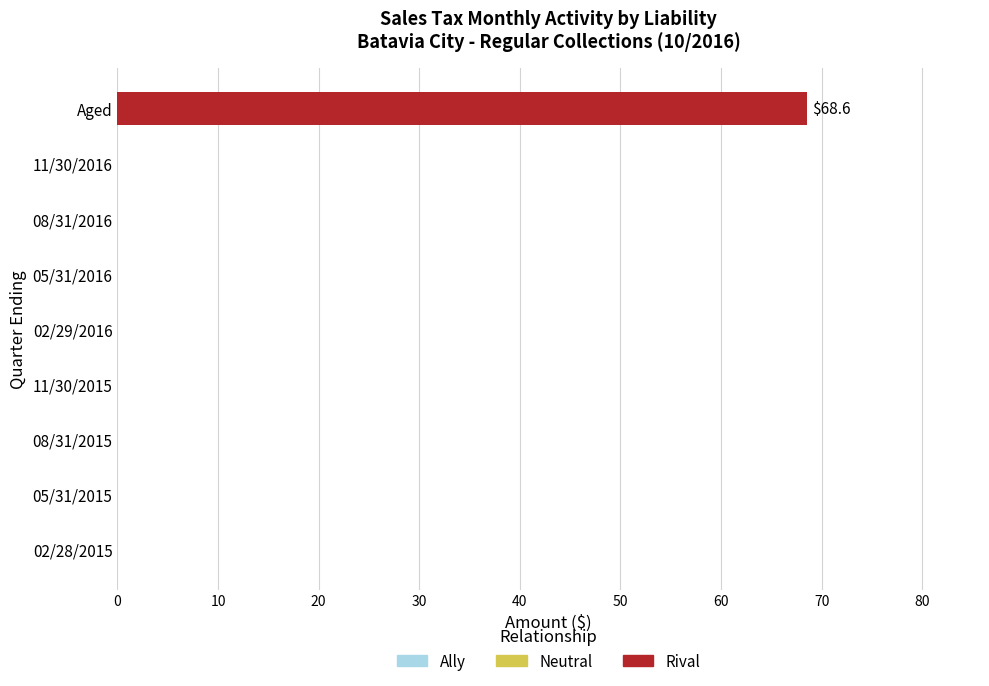

What is the maximum value shown in the chart?

68.6